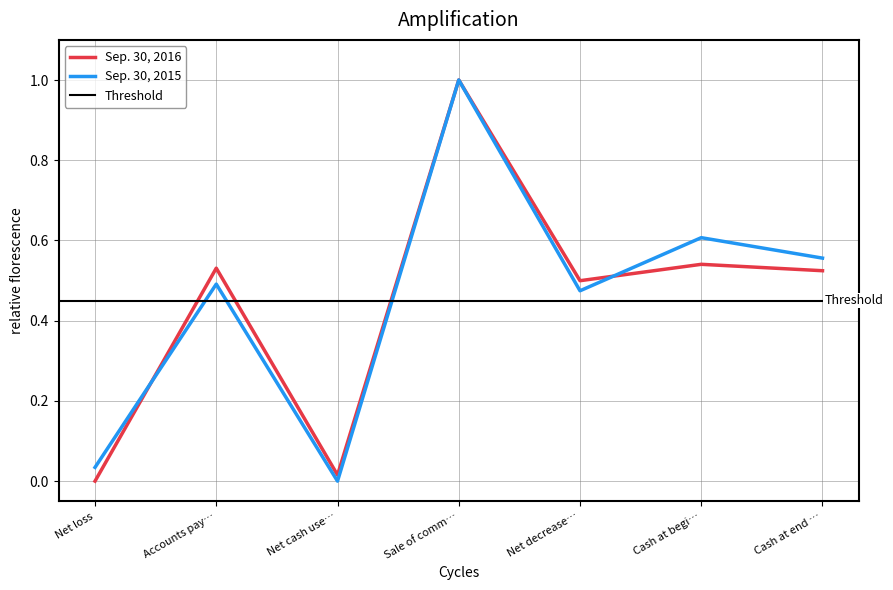

How many interior local valleys does the Sep. 30, 2015 series have?

2